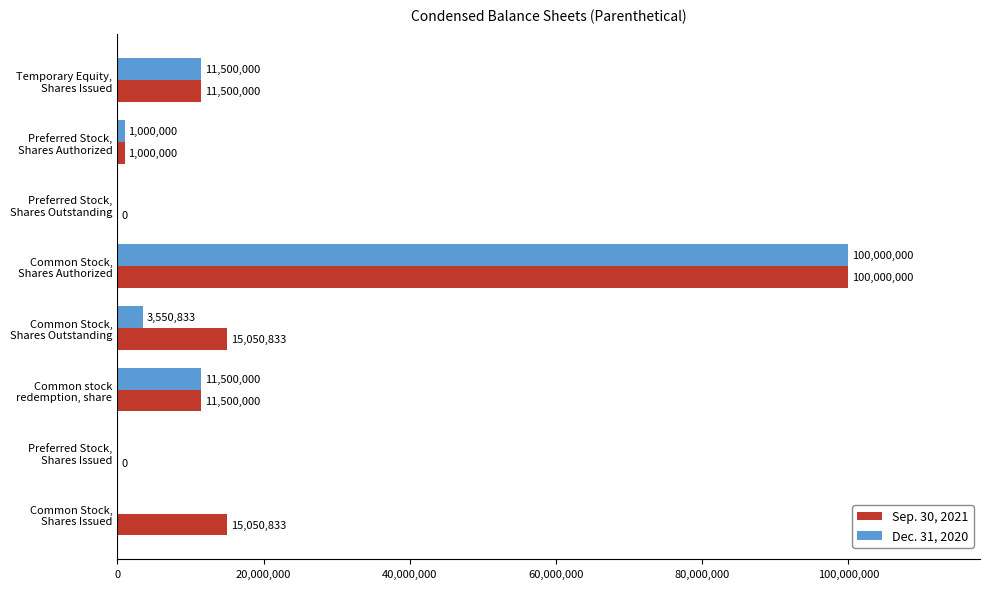

What is the maximum value shown in the chart?

100000000